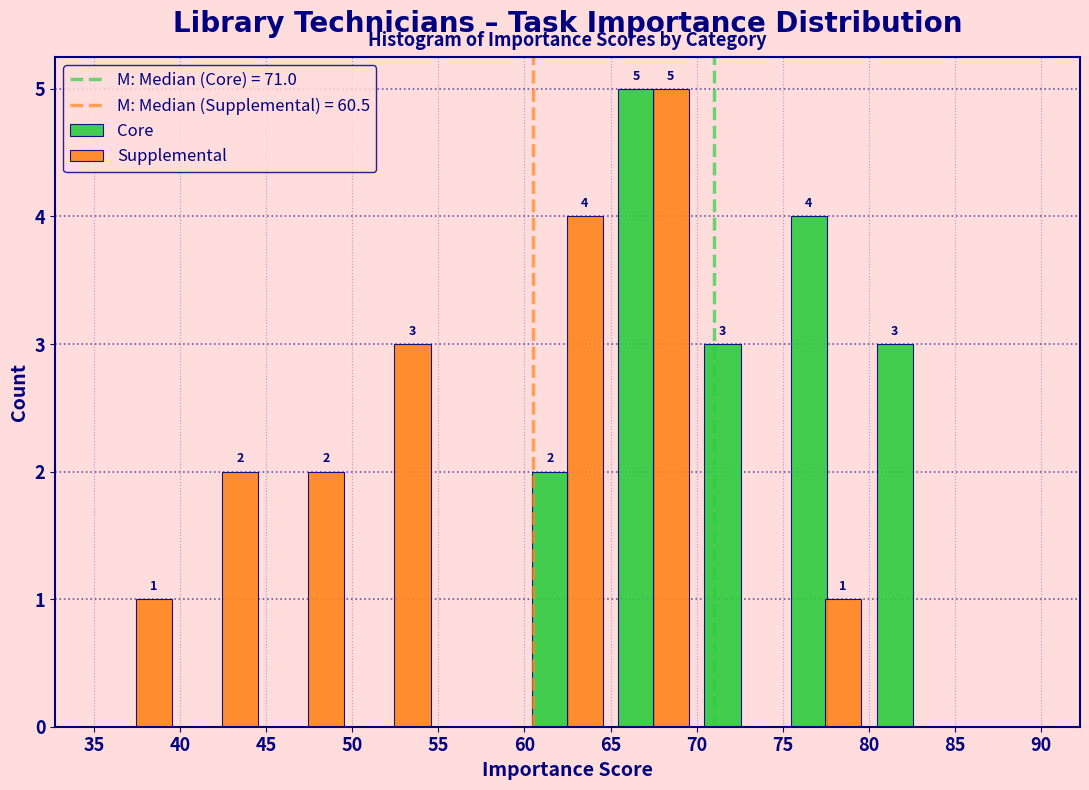

In the Core series, which range on the x-axis has the tallest bar?

65 to 70